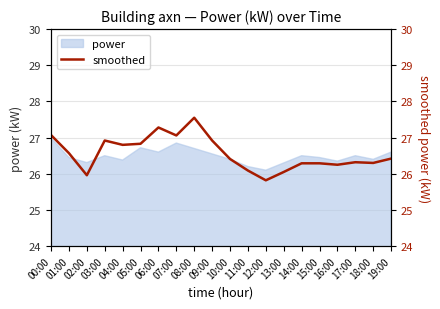

What is the smallest value displayed?

25.8